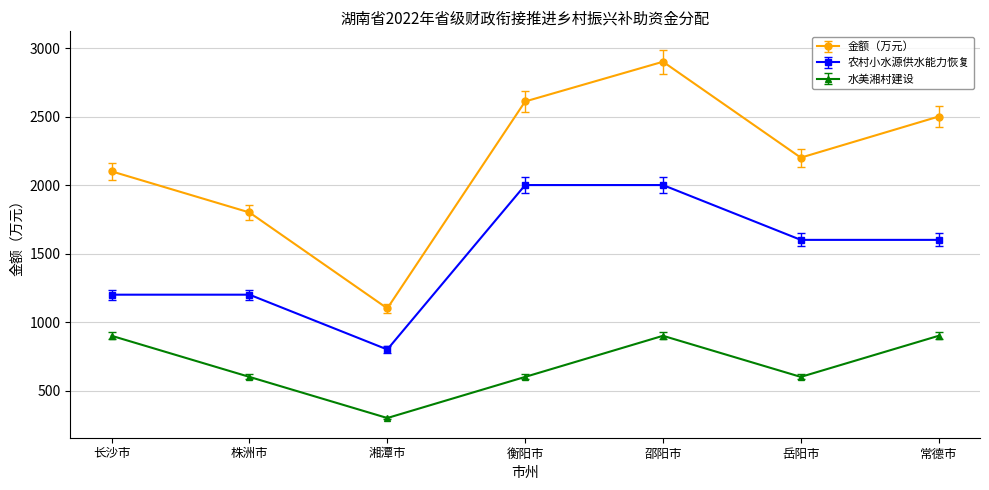

What are all the series names shown in the legend?

金额（万元）, 农村小水源供水能力恢复, 水美湘村建设